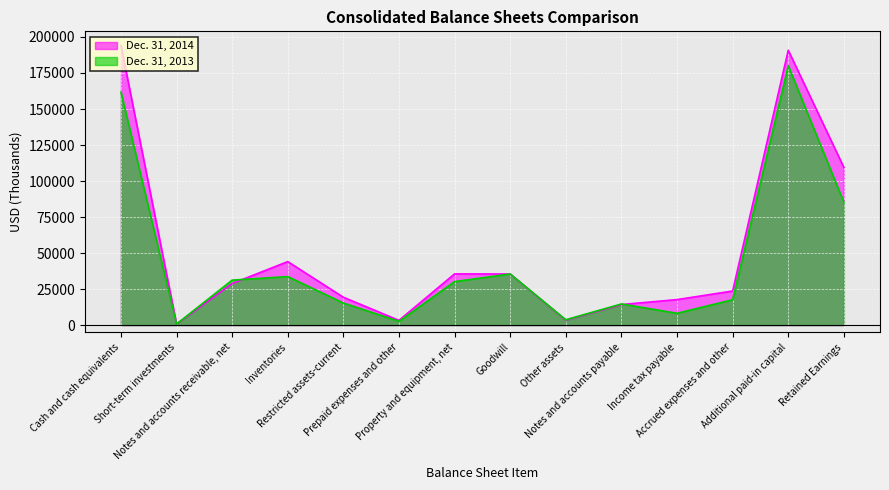

Reading left to right, transcribe all the data shown in this chart.

Dec. 31, 2014: 194211	703	28854	44076	19322	3274	35537	35467	3436	14246	17696	23646	190783	109456
Dec. 31, 2013: 161720	742	31213	33666	15299	2621	30195	35474	3708	14661	8189	17610	180016	85270